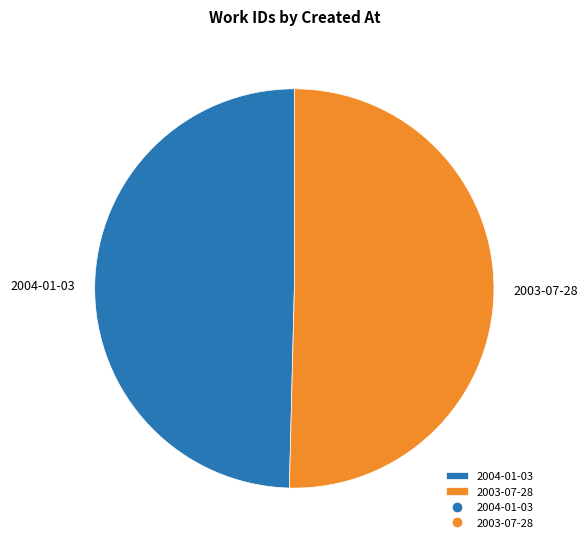

What is the largest slice in the pie chart?

2003-07-28